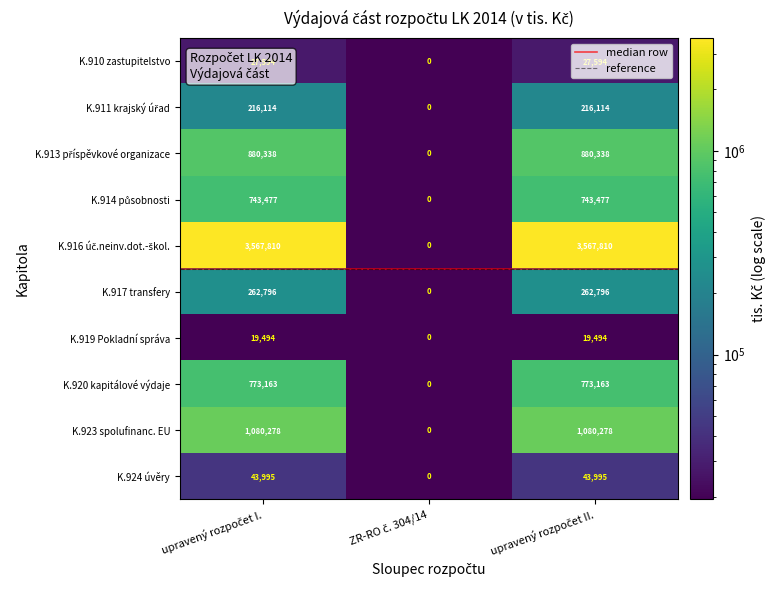

Count the K.920 kapitálové výdaje values in the range 0 to 773163.

3